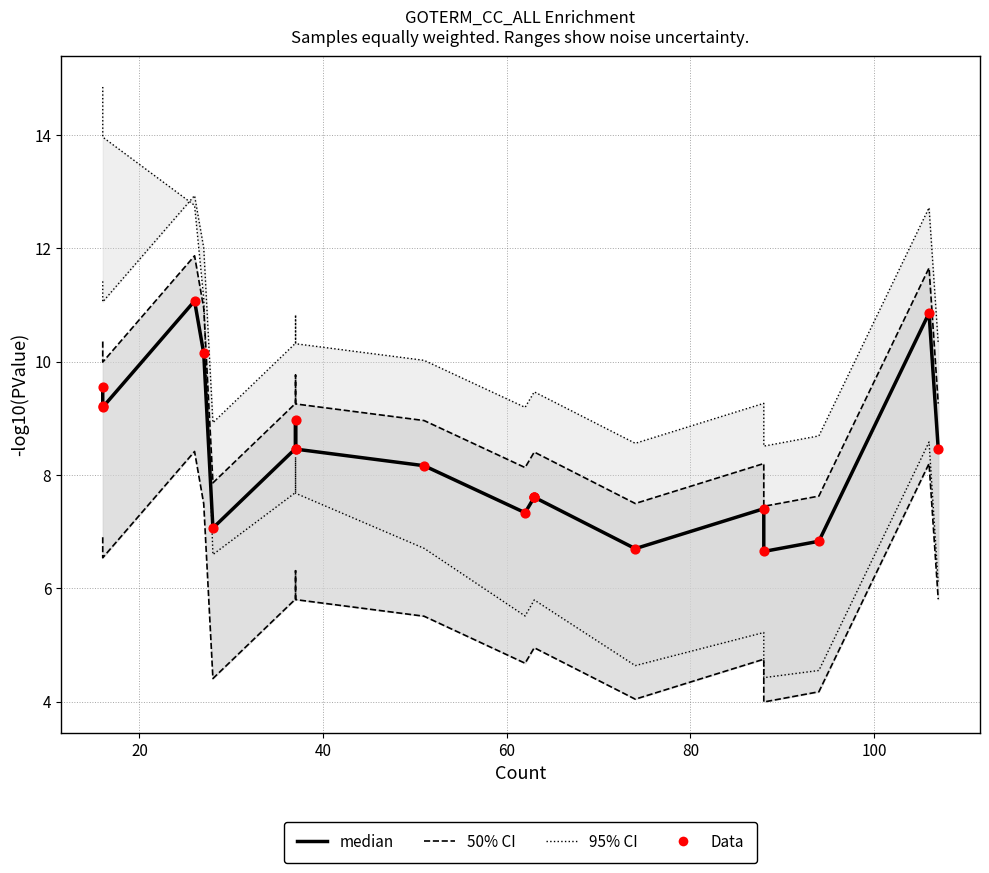

Which series has the widest spread of Y values?

95% CI